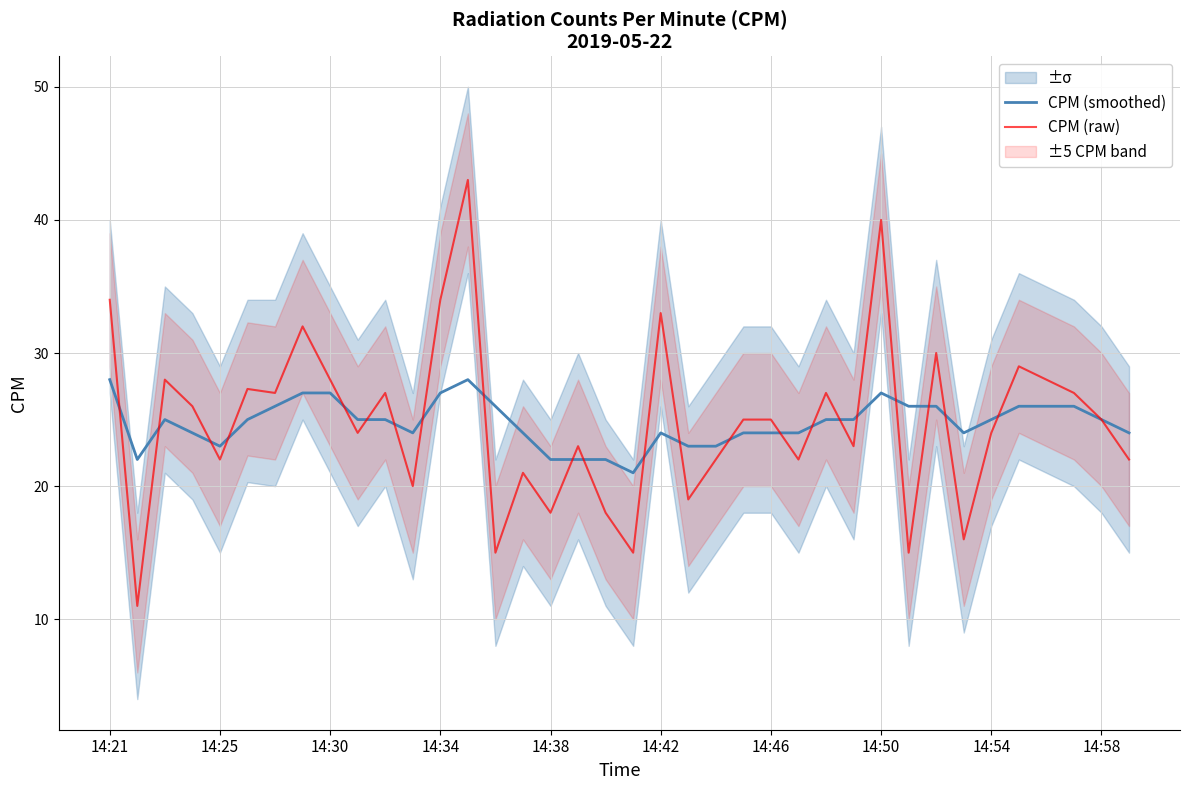

What is the maximum value for CPM (smoothed)?

28.0